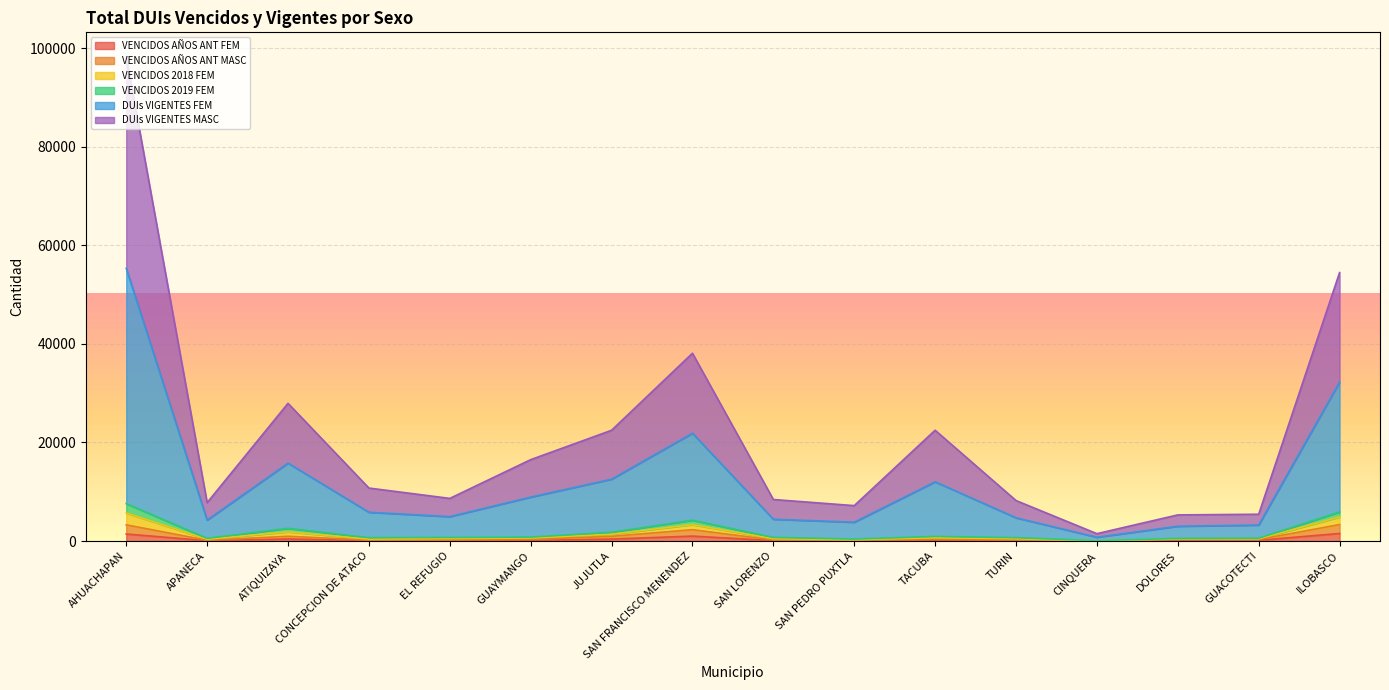

True or false: VENCIDOS 2019 FEM has a value of 2408 at CINQUERA.

False